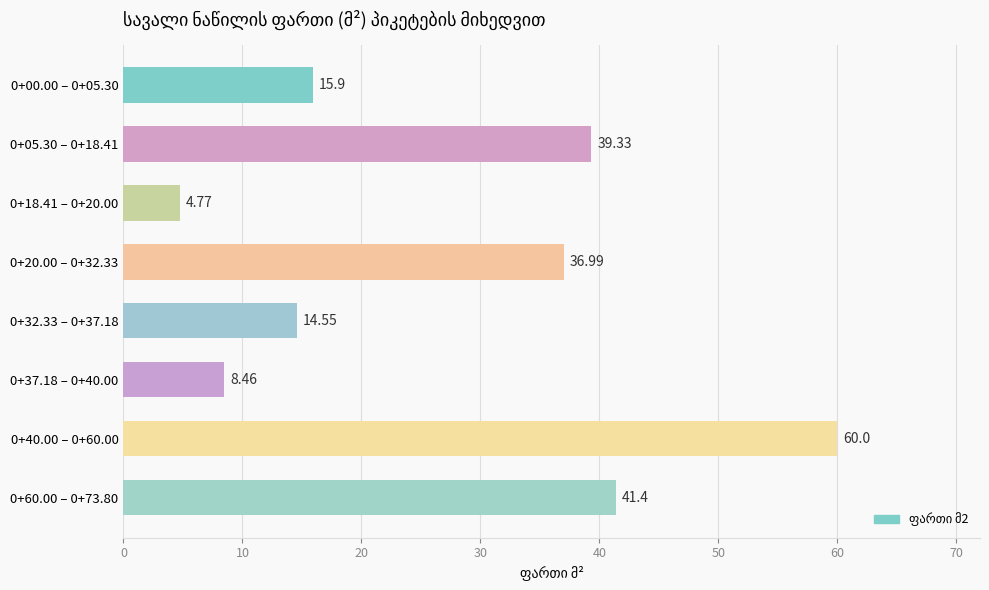

Rank the categories by value from highest to lowest.

0+40.00 – 0+60.00, 0+60.00 – 0+73.80, 0+05.30 – 0+18.41, 0+20.00 – 0+32.33, 0+00.00 – 0+05.30, 0+32.33 – 0+37.18, 0+37.18 – 0+40.00, 0+18.41 – 0+20.00